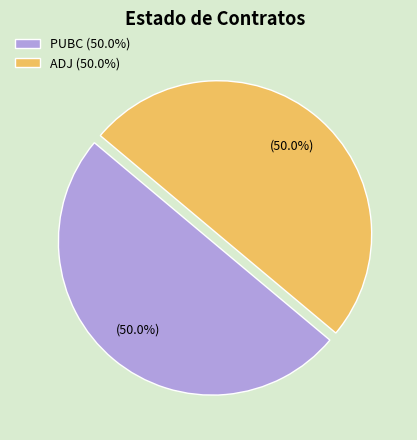

What portion of the pie excludes PUBC (50.0%)?

50.0%